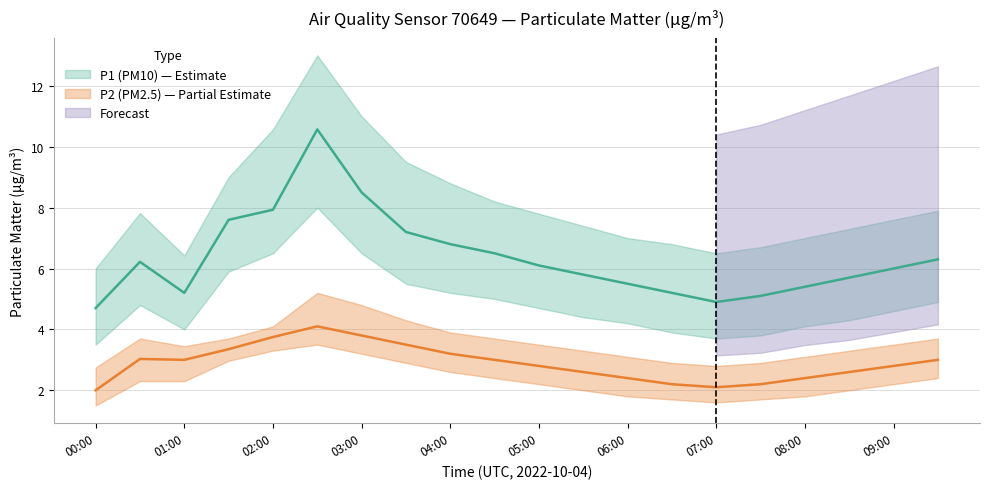

Where is P1_hi nearest to the value 9?

01:30